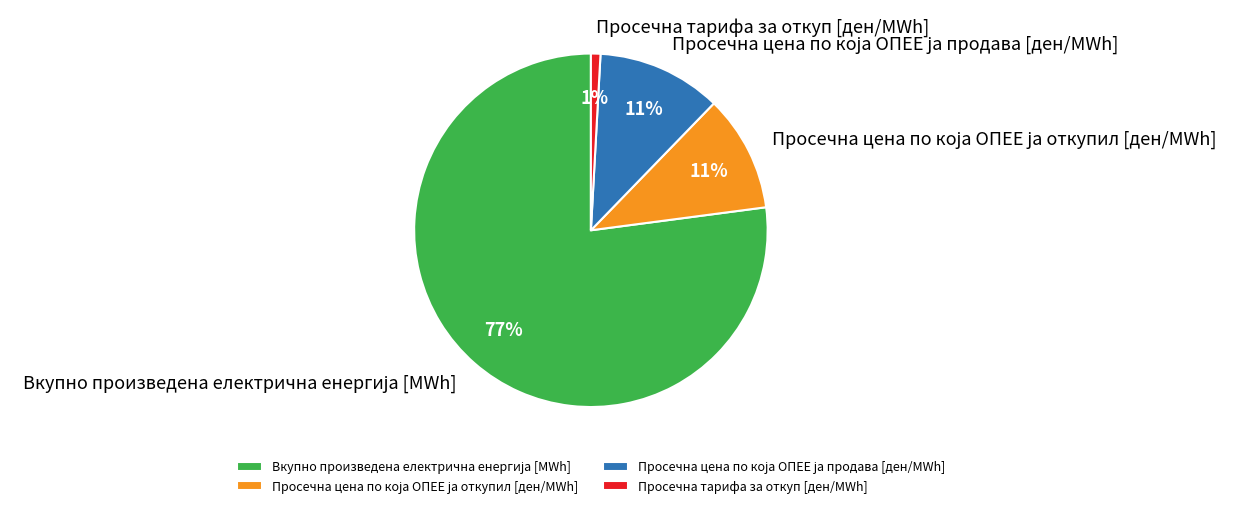

What is the smallest slice in the pie chart?

Просечна тарифа за откуп [ден/MWh]